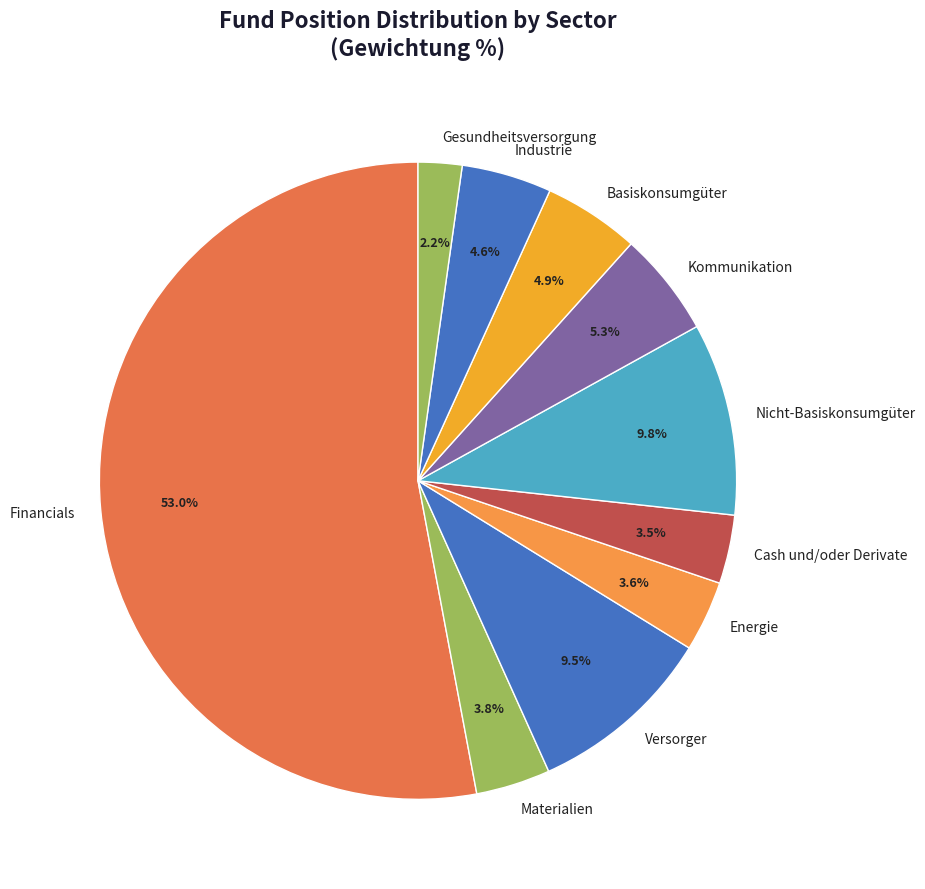

Which has a higher value, Versorger or Gesundheitsversorgung?

Versorger